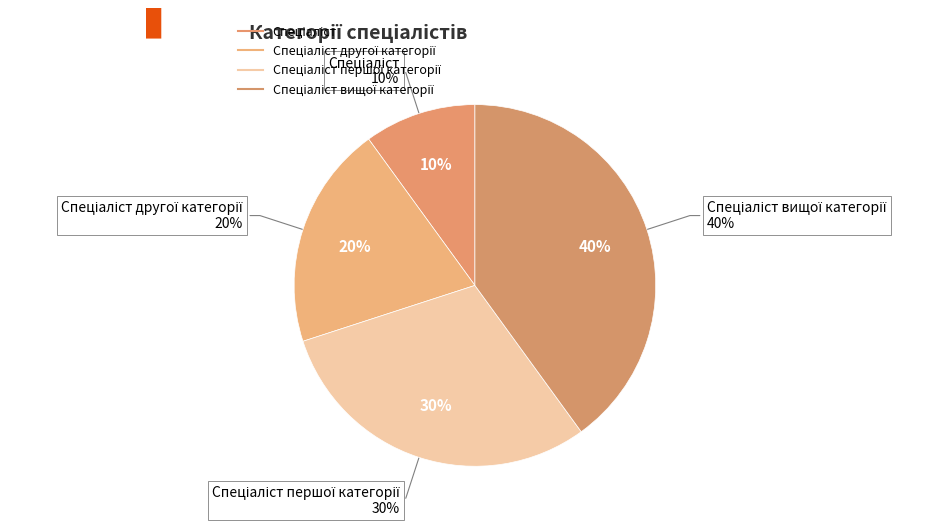

How much of the chart is everything except Спеціаліст другої категорії?

80.0%